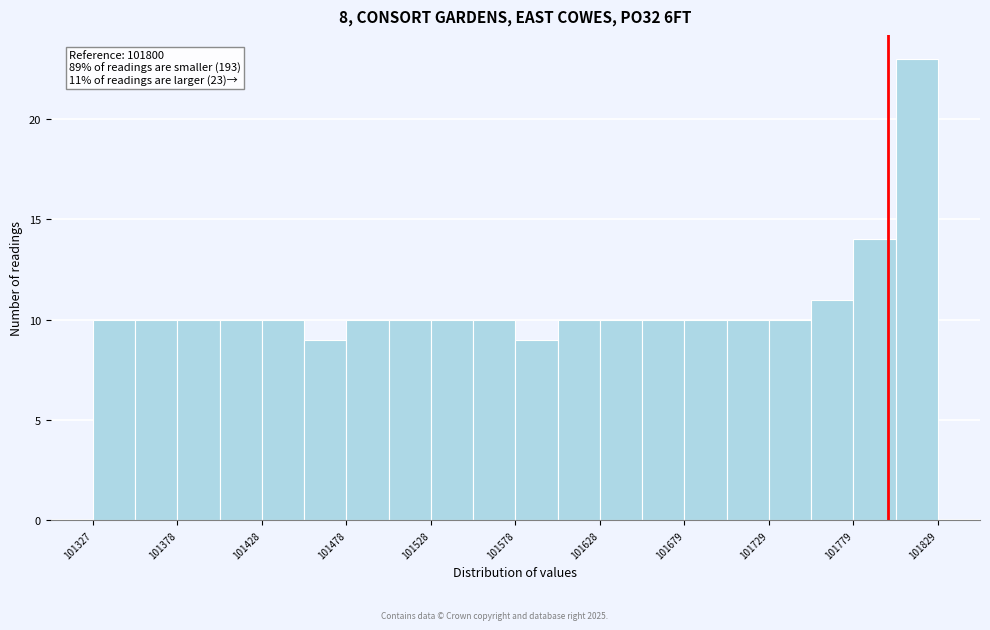

Read against the x-axis, roughly where is the centre of the tallest bar?

101820